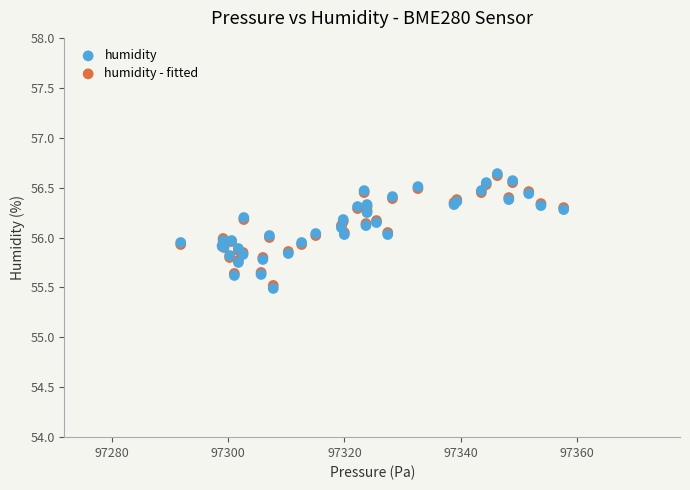

What are all the series names shown in the legend?

humidity, humidity - fitted